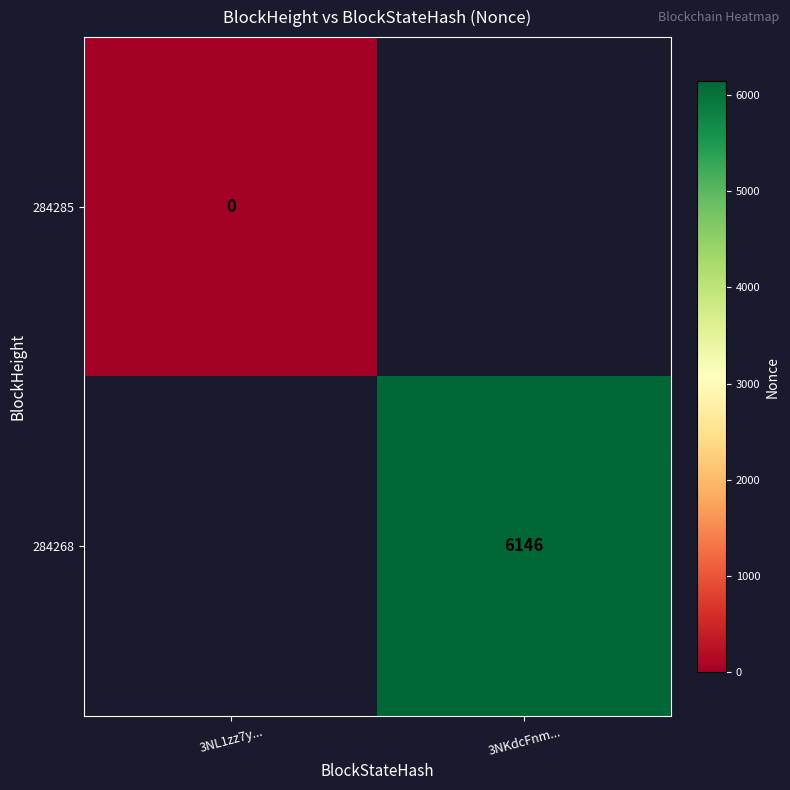

Which category has the highest value across all series?

3NKdcFnm...